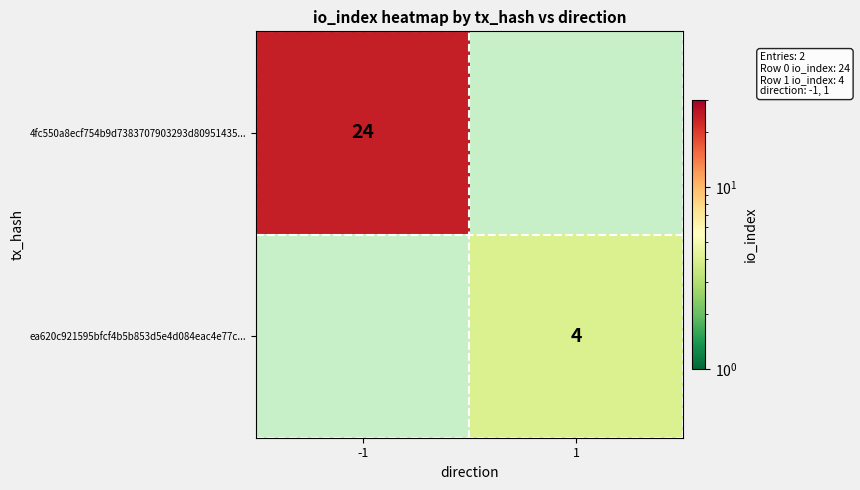

At how many categories does at least one series exceed 16?

1